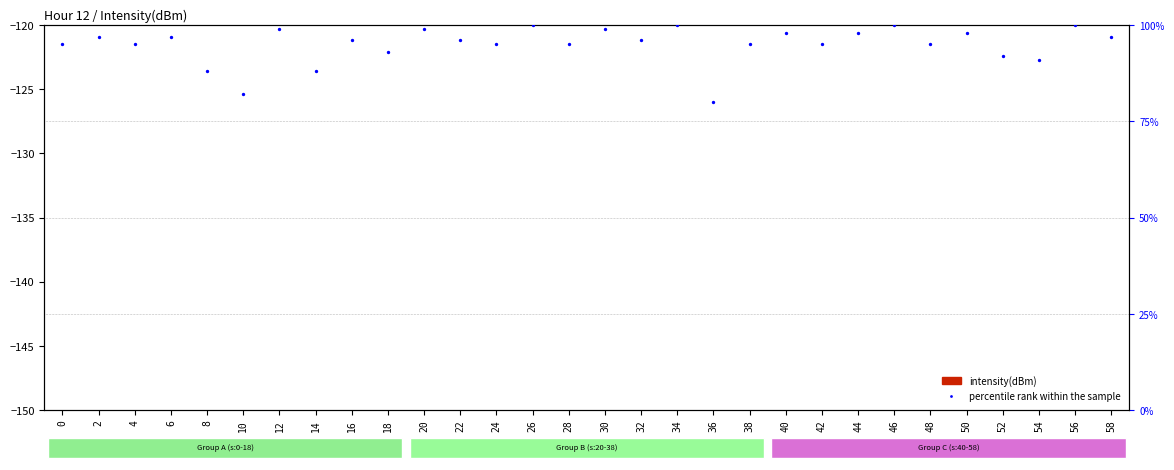

Which series reaches the minimum Y coordinate?

intensity(dBm)